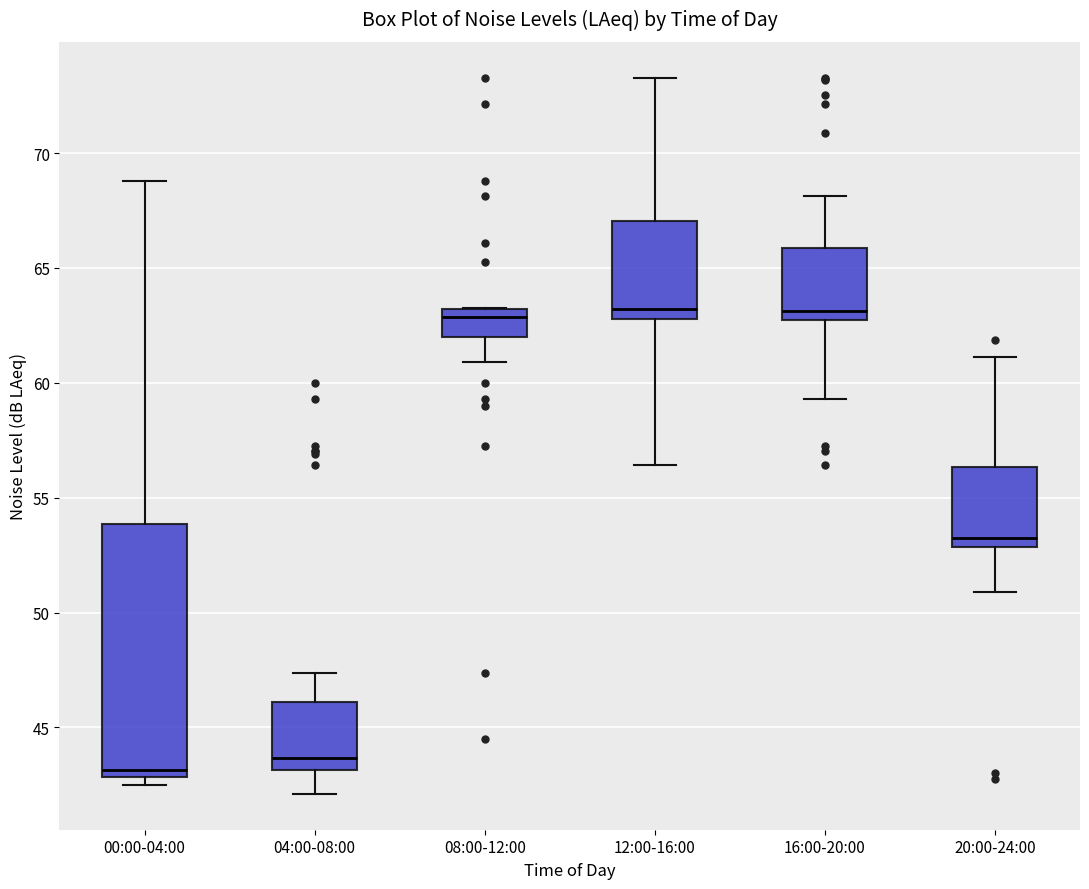

Which box is the tallest, from its lower edge to its upper edge?

00:00-04:00